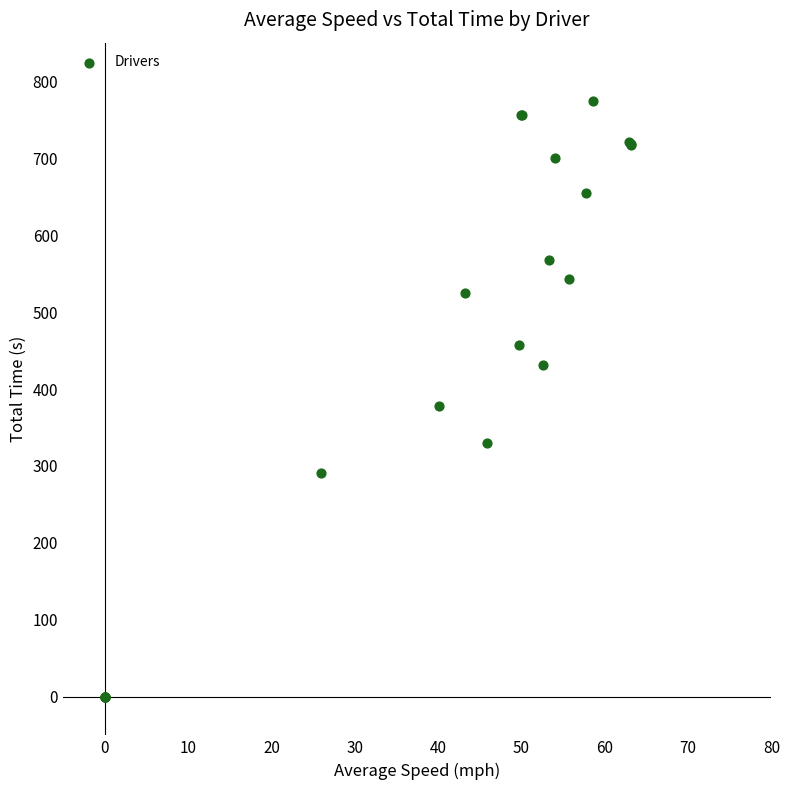

What Y value in the scatter plot is closest to 387?

377.4